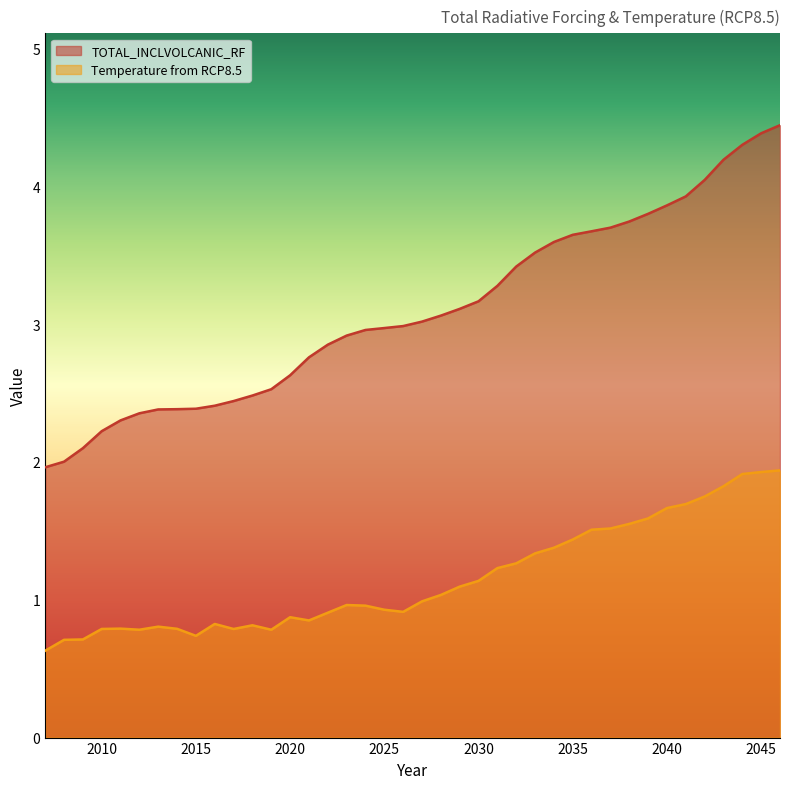

How many distinct data groups are displayed?

2